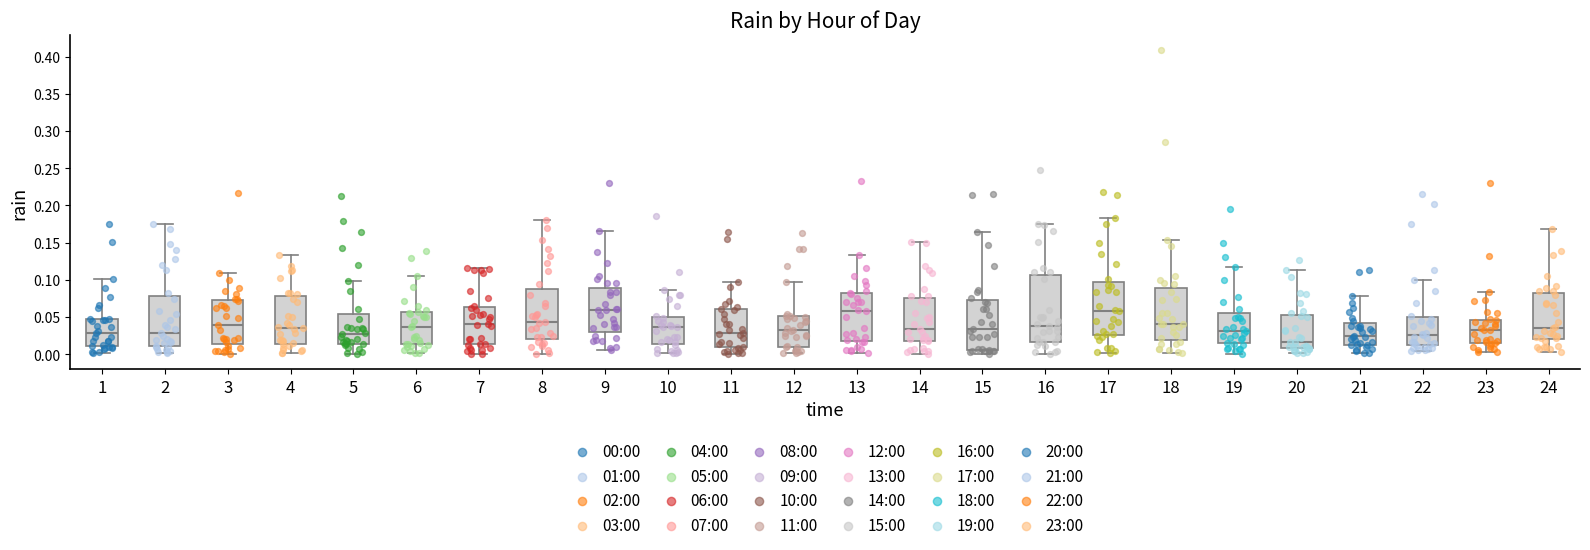

Reading left to right, read every box against the y-axis: the position of its median line, the range the box covers, and the ends of its whiskers. The values are not printed on the chart, so give them approximately, as read against the axis.

1: median 0.030, box 0.010 to 0.045, whiskers 0.000 to 0.100
2: median 0.030, box 0.010 to 0.080, whiskers 0.000 to 0.175
3: median 0.040, box 0.015 to 0.075, whiskers 0.000 to 0.110
4: median 0.035, box 0.015 to 0.080, whiskers 0.000 to 0.135
5: median 0.025, box 0.015 to 0.055, whiskers 0.000 to 0.100
6: median 0.035, box 0.015 to 0.055, whiskers 0.000 to 0.105
7: median 0.040, box 0.015 to 0.065, whiskers 0.000 to 0.115
8: median 0.045, box 0.020 to 0.085, whiskers 0.000 to 0.180
9: median 0.060, box 0.030 to 0.090, whiskers 0.005 to 0.165
10: median 0.035, box 0.015 to 0.050, whiskers 0.000 to 0.085
11: median 0.030, box 0.010 to 0.060, whiskers 0.000 to 0.095
12: median 0.030, box 0.010 to 0.050, whiskers 0.000 to 0.095
13: median 0.055, box 0.020 to 0.080, whiskers 0.000 to 0.135
14: median 0.035, box 0.020 to 0.075, whiskers 0.000 to 0.150
15: median 0.035, box 0.005 to 0.075, whiskers 0.000 to 0.165
16: median 0.040, box 0.015 to 0.105, whiskers 0.000 to 0.175
17: median 0.060, box 0.025 to 0.095, whiskers 0.000 to 0.185
18: median 0.040, box 0.020 to 0.090, whiskers 0.000 to 0.155
19: median 0.030, box 0.015 to 0.055, whiskers 0.000 to 0.115
20: median 0.015, box 0.010 to 0.055, whiskers 0.000 to 0.115
21: median 0.025, box 0.015 to 0.040, whiskers 0.000 to 0.080
22: median 0.025, box 0.010 to 0.050, whiskers 0.005 to 0.100
23: median 0.030, box 0.015 to 0.045, whiskers 0.005 to 0.085
24: median 0.035, box 0.020 to 0.080, whiskers 0.005 to 0.170